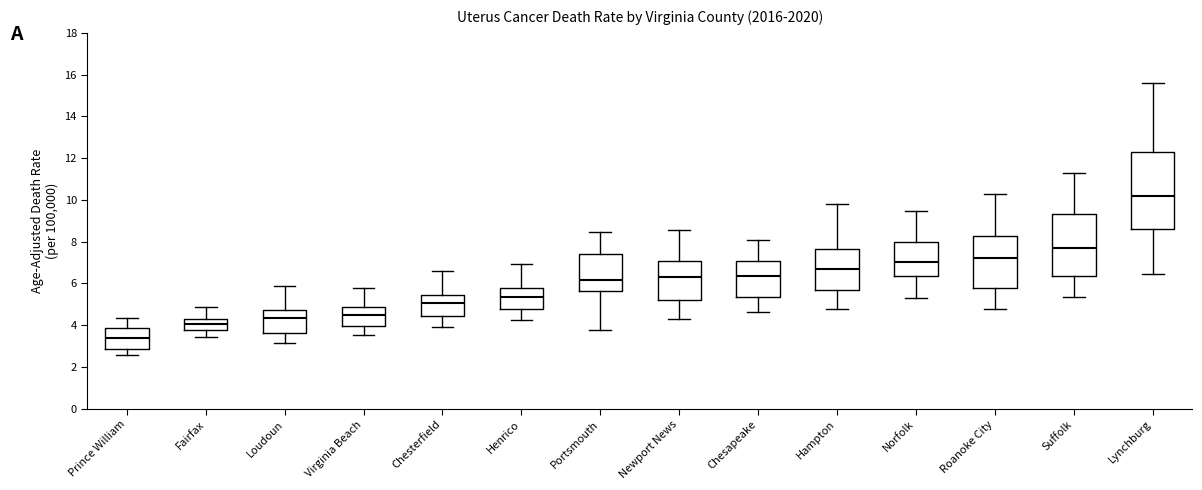

Where is the lower edge of the box for Prince William on the y-axis? The values are not printed on the chart, so give them approximately, as read against the axis.

2.8